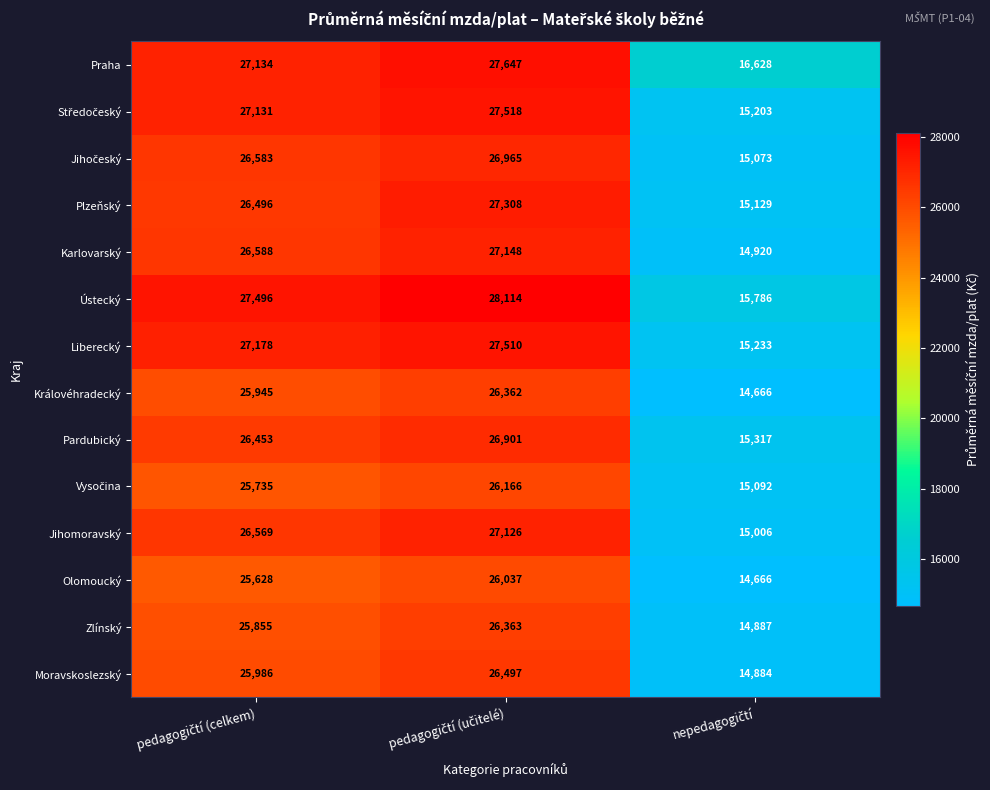

Which series has the largest total across all categories?

Praha